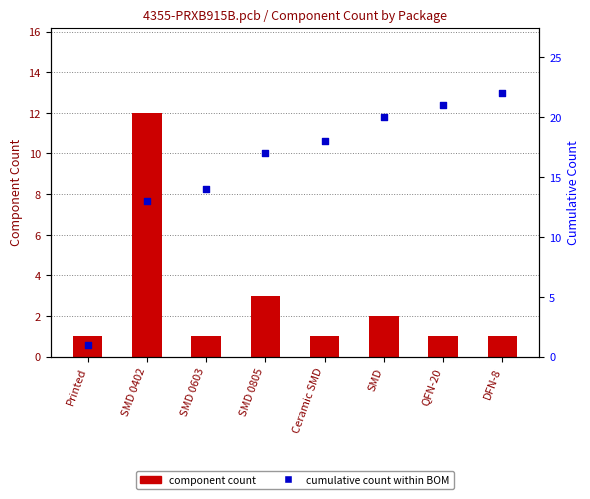

What is the total value across all series at SMD 0805?

20